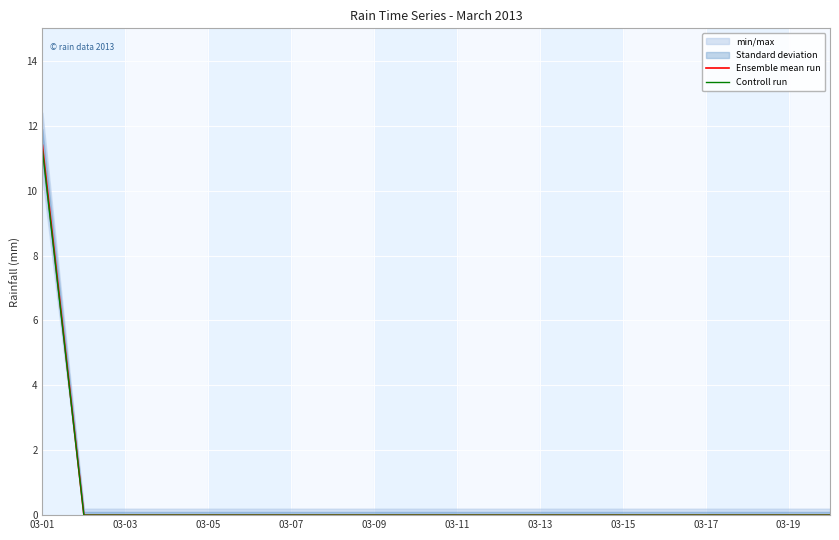

Reading left to right, transcribe all the data shown in this chart.

Ensemble mean run: 11.4	0.0	0.0	0.0	0.0	0.0	0.0	0.0	0.0	0.0	0.0	0.0	0.0	0.0	0.0	0.0	0.0	0.0	0.0	0.0
Controll run: 11.2	0.0	0.0	0.0	0.0	0.0	0.0	0.0	0.0	0.0	0.0	0.0	0.0	0.0	0.0	0.0	0.0	0.0	0.0	0.0